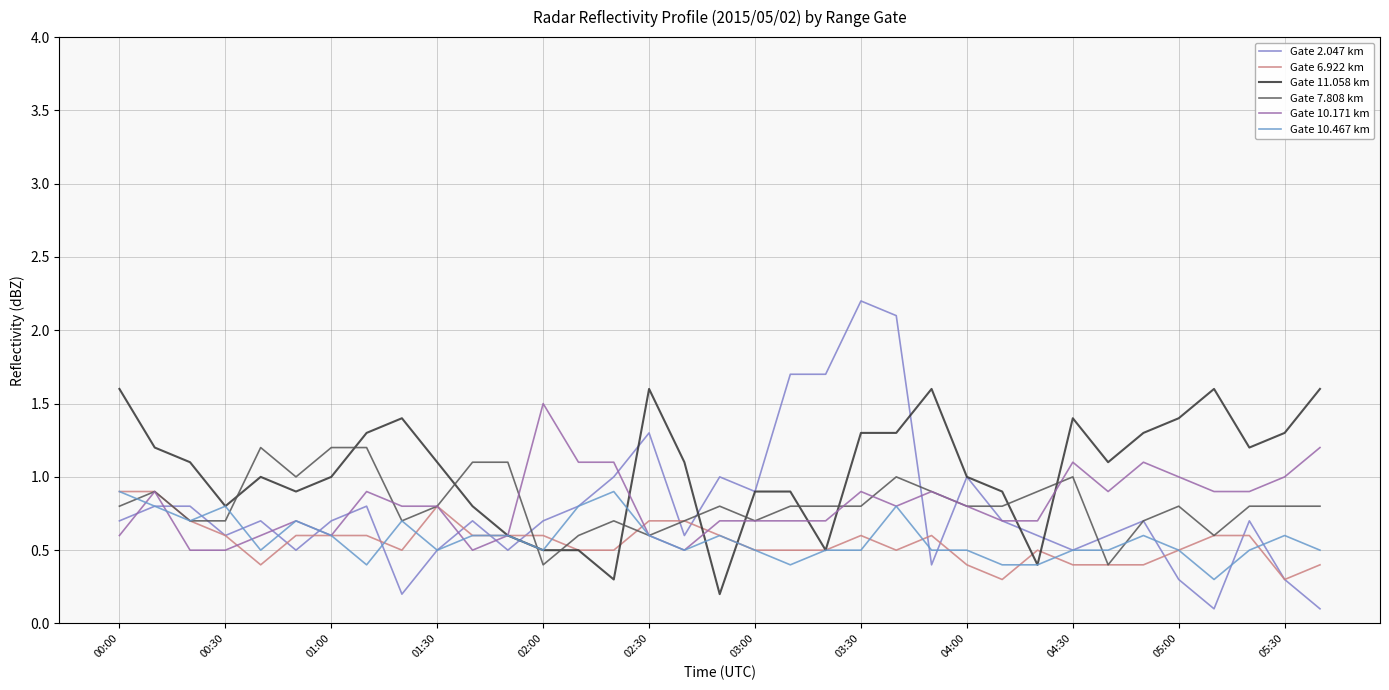

What is the maximum value shown in the chart?

2.2